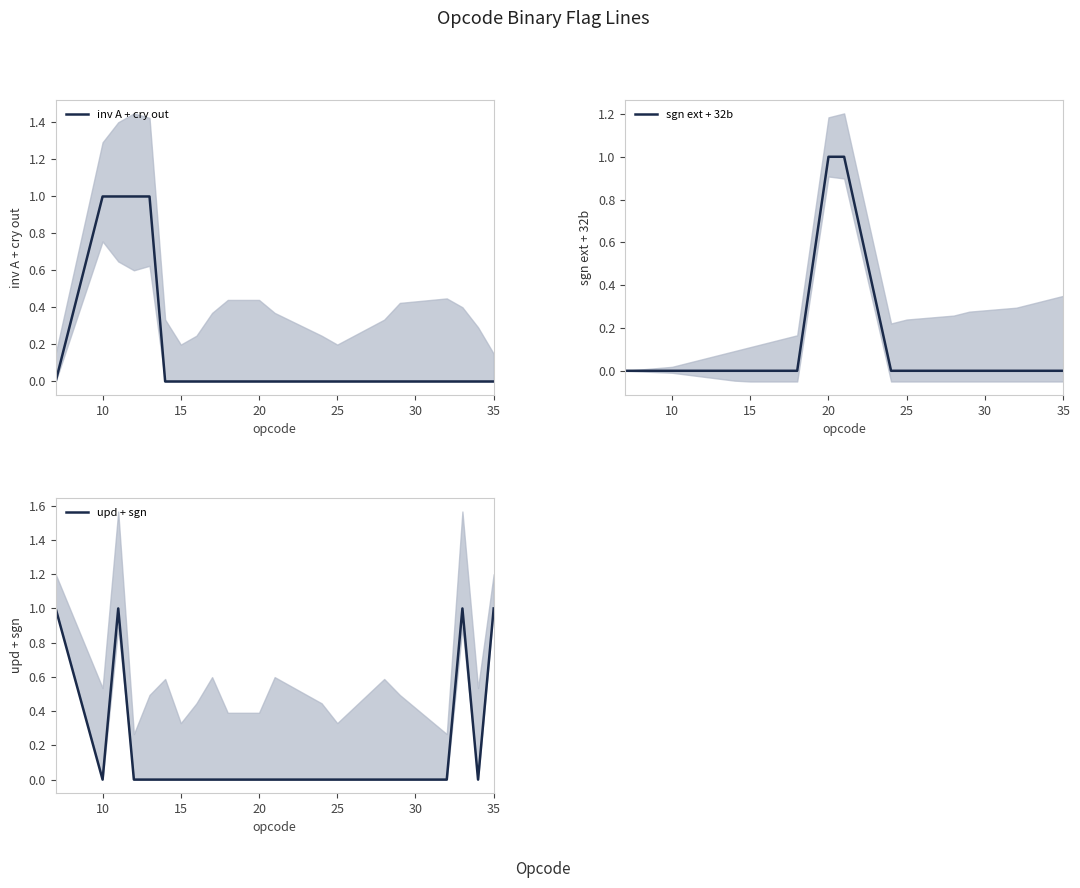

Rank the series by their maximum value, from lowest to highest.

inv A + cry out, sgn ext + 32b, upd + sgn